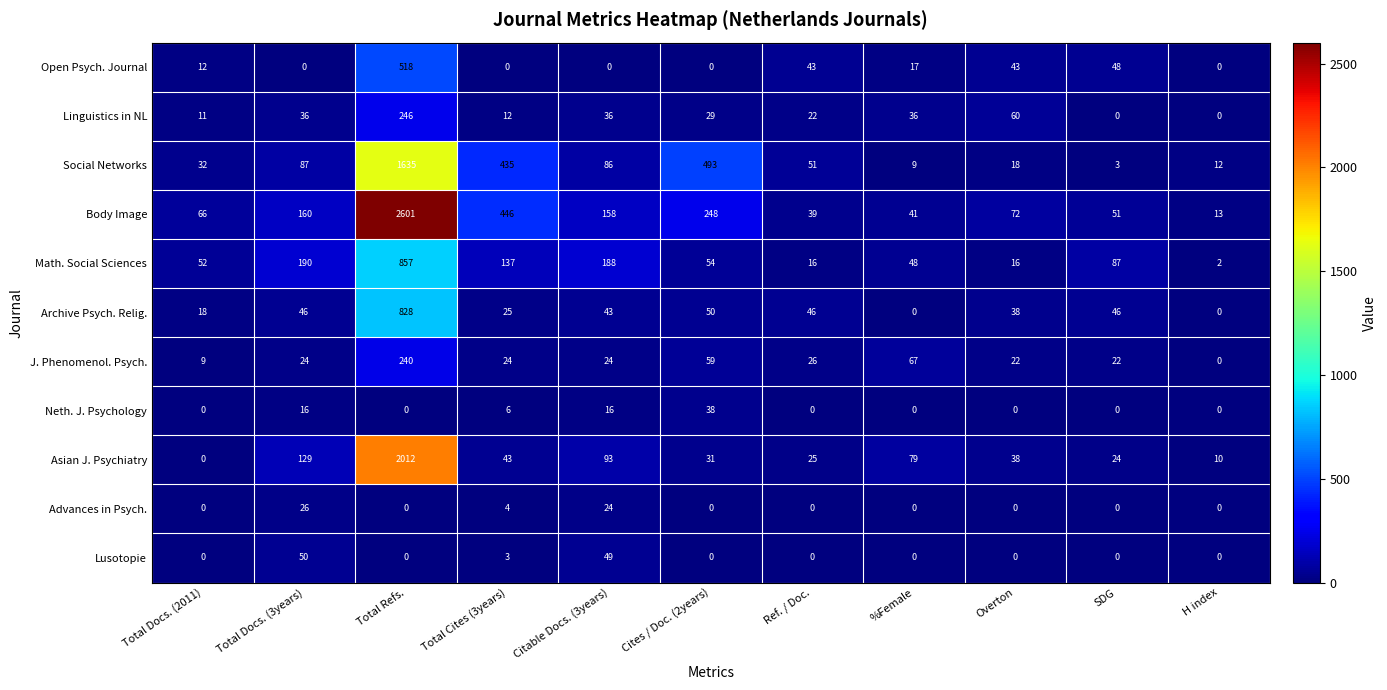

True or false: Asian J. Psychiatry has a value of 43 at Total Cites (3years).

True